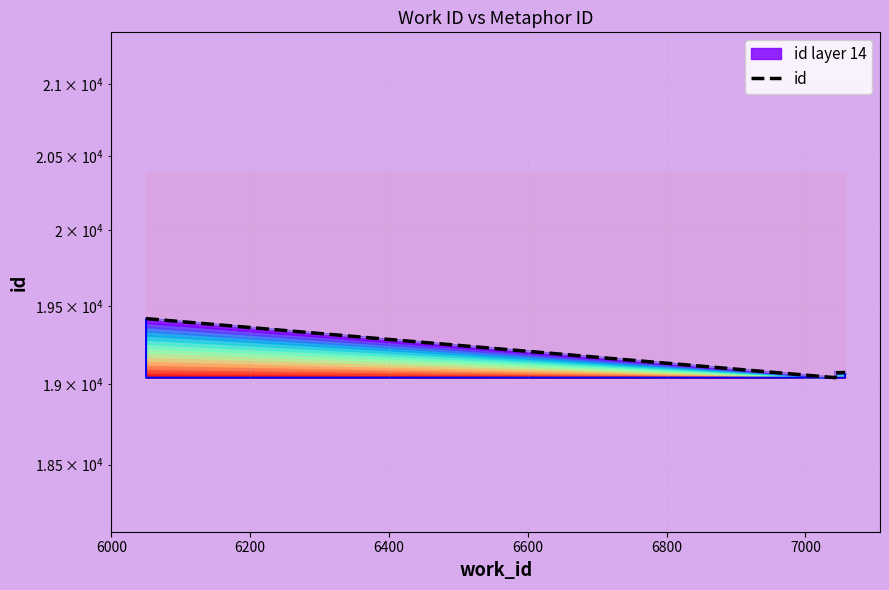

How many data points are less than 19076?

2